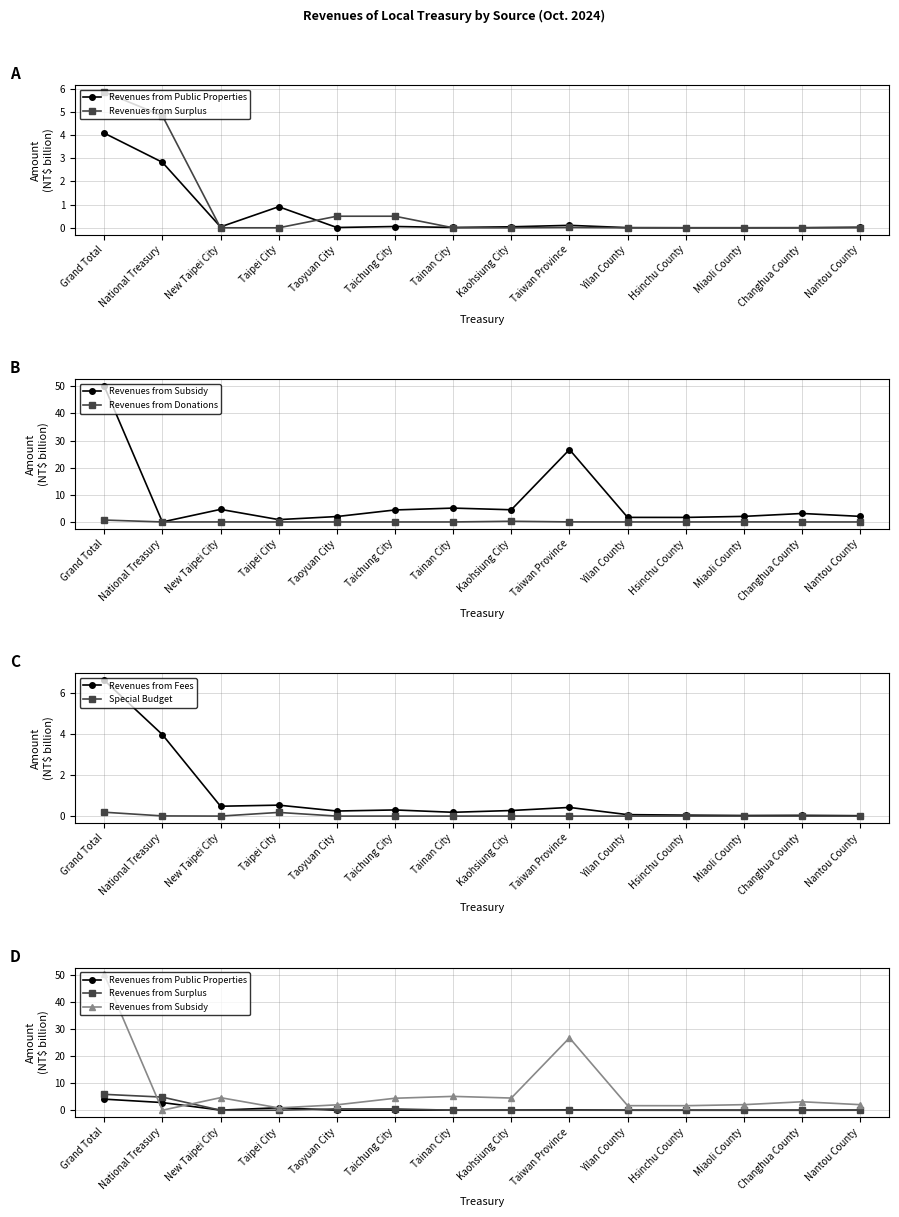

At which label is Revenues from Surplus closest to 2?

Taoyuan City